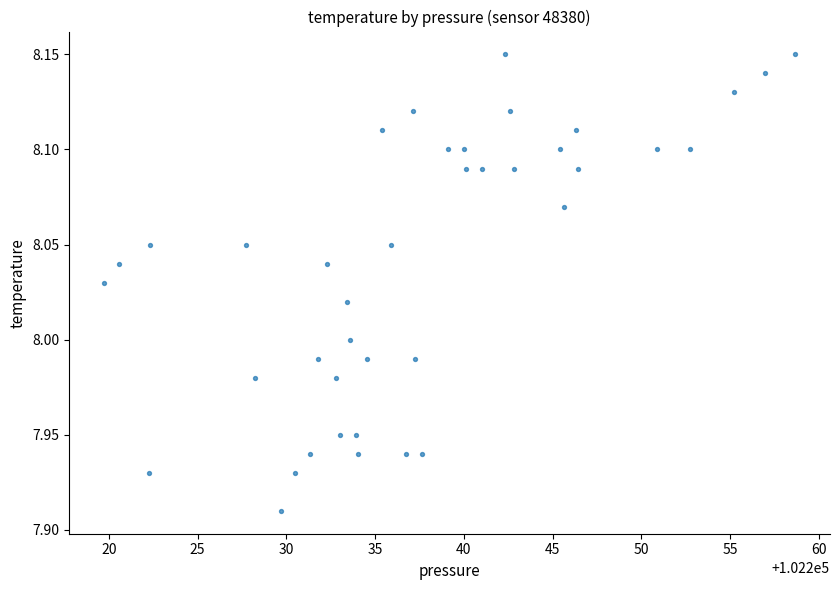

What is the range of X values (max minus min)?

39.0